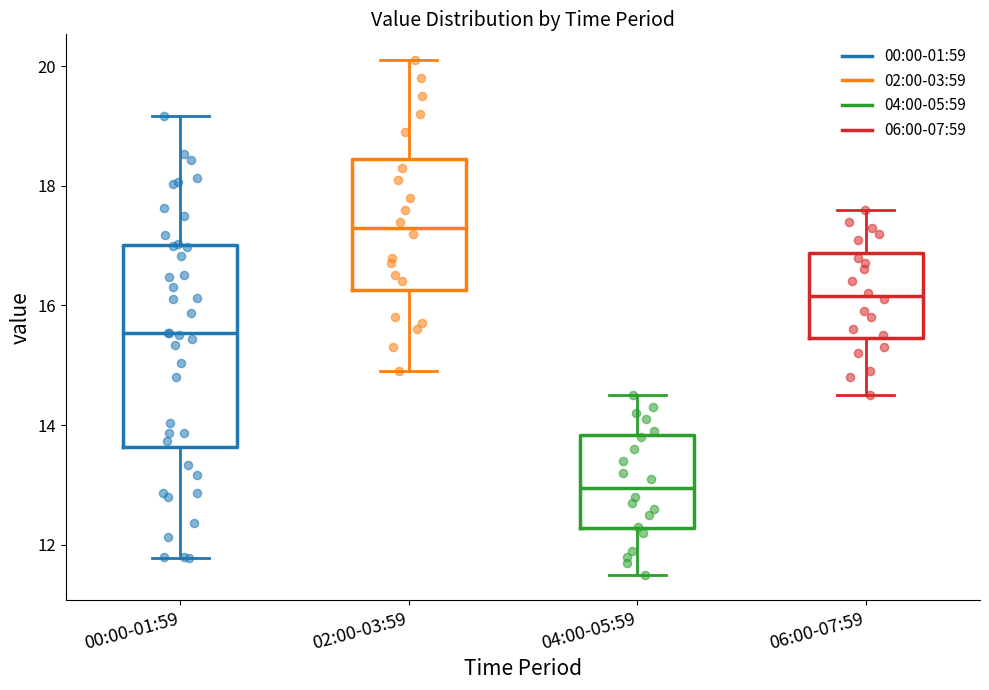

Which box's median line is the lowest?

04:00-05:59